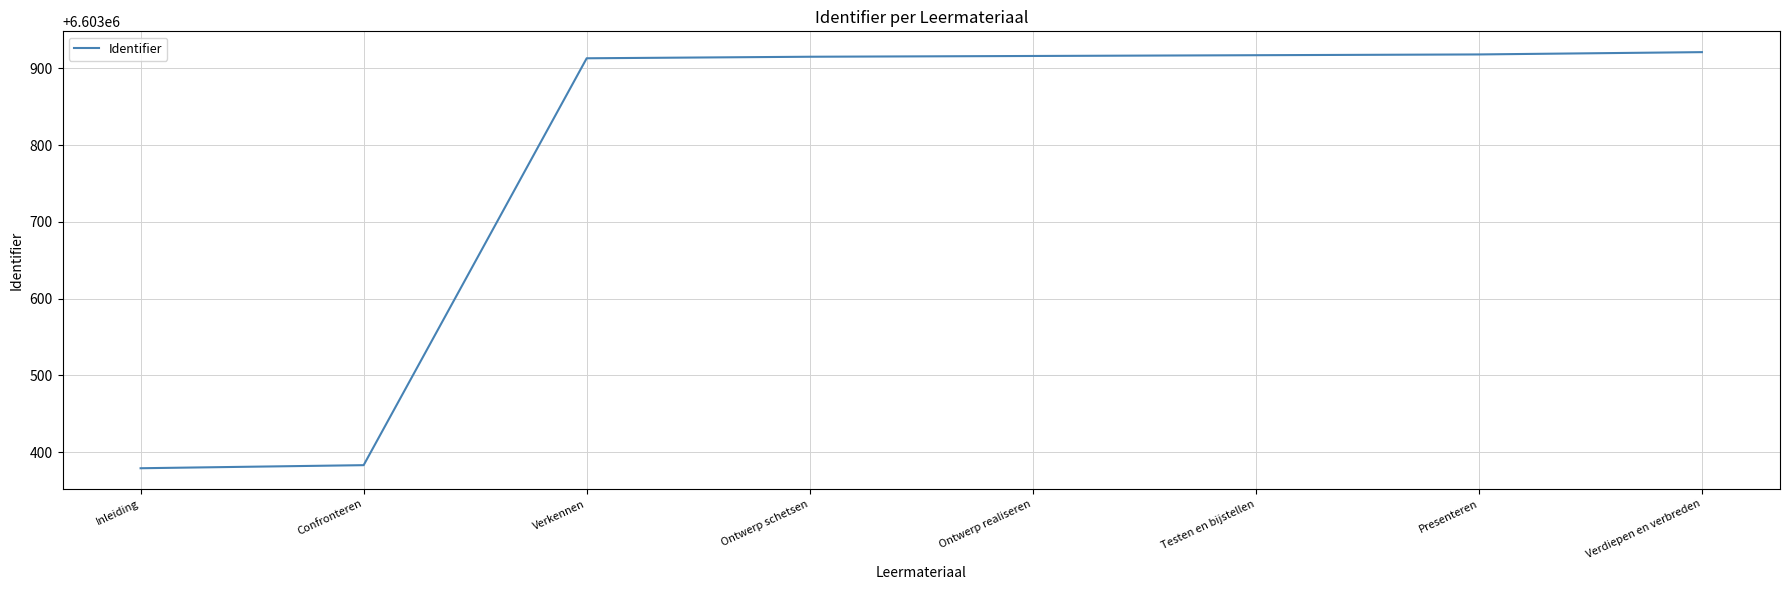

What is the sum of the values at Presenteren and Confronteren?

13207301